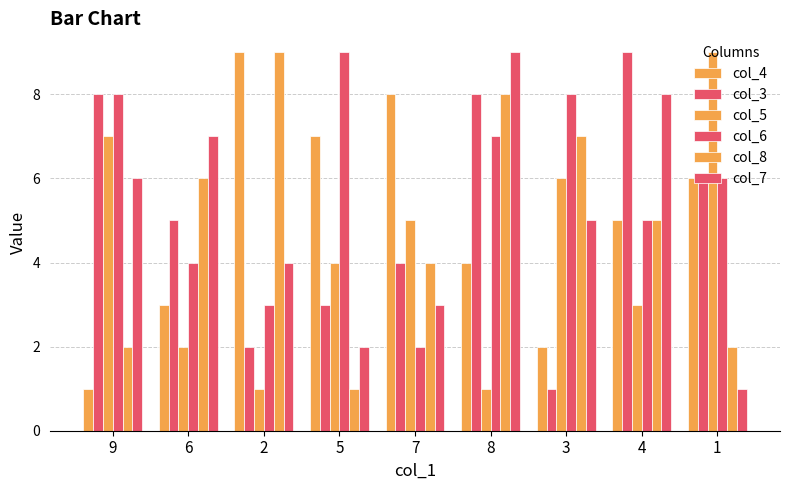

Are the bars grouped side by side (vs. stacked)?

Yes